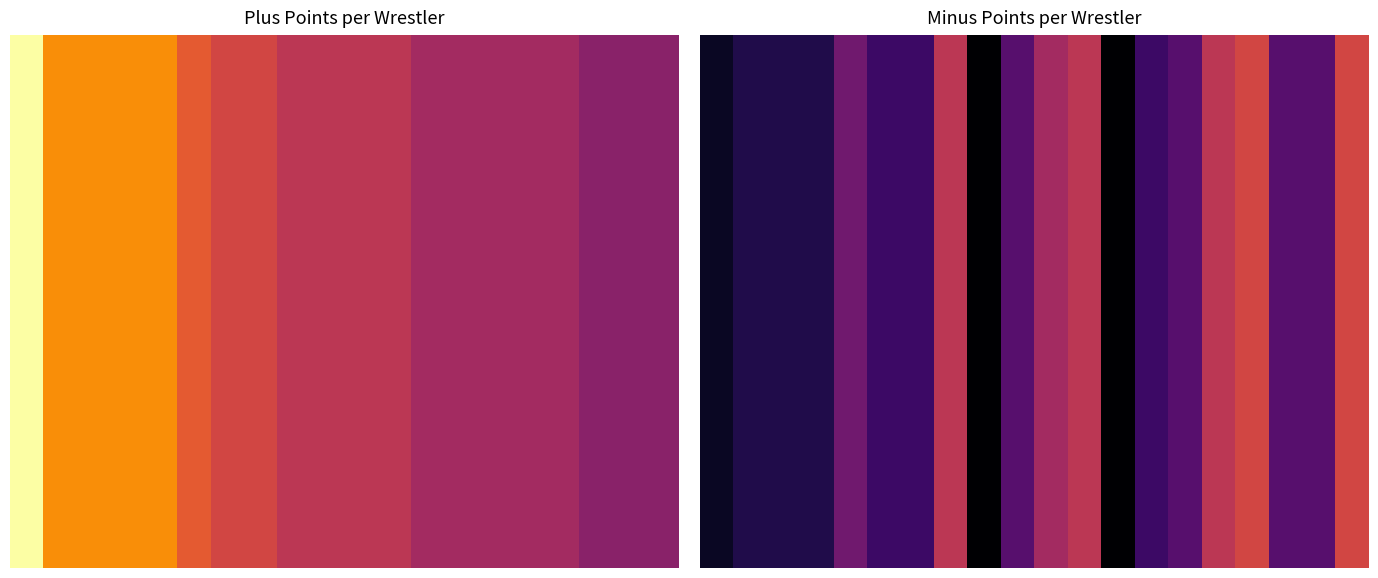

At how many categories does at least one series exceed 0?

18